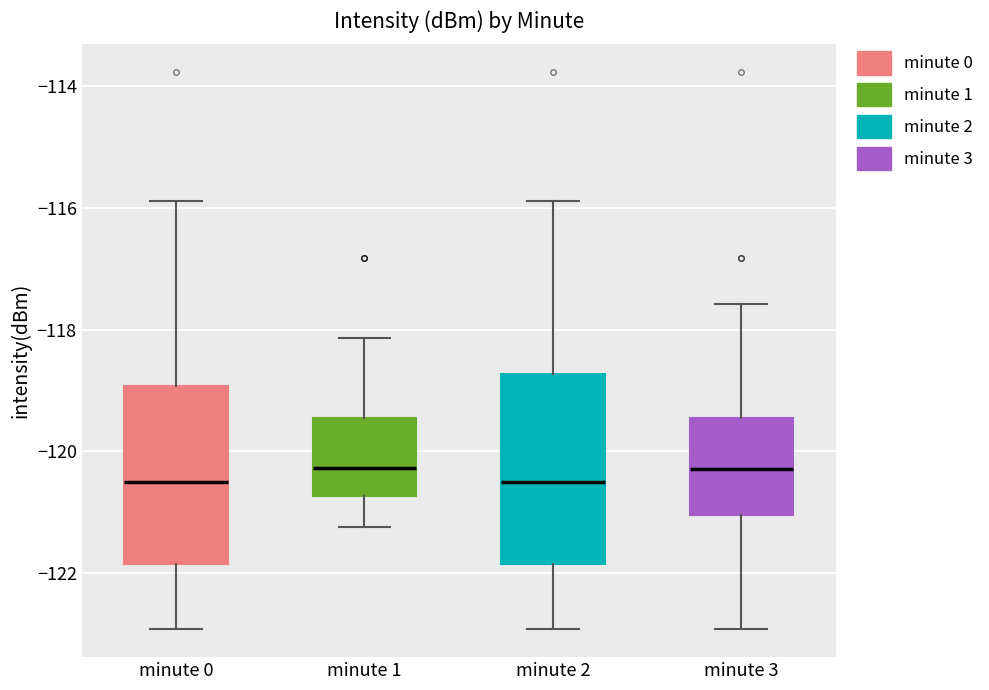

Reading left to right, read every box against the y-axis: the position of its median line, the range the box covers, and the ends of its whiskers. The values are not printed on the chart, so give them approximately, as read against the axis.

minute 0: median -120.6, box -121.8 to -119.0, whiskers -123.0 to -115.8
minute 1: median -120.2, box -120.8 to -119.4, whiskers -121.2 to -118.2
minute 2: median -120.6, box -121.8 to -118.8, whiskers -123.0 to -115.8
minute 3: median -120.2, box -121.0 to -119.4, whiskers -123.0 to -117.6